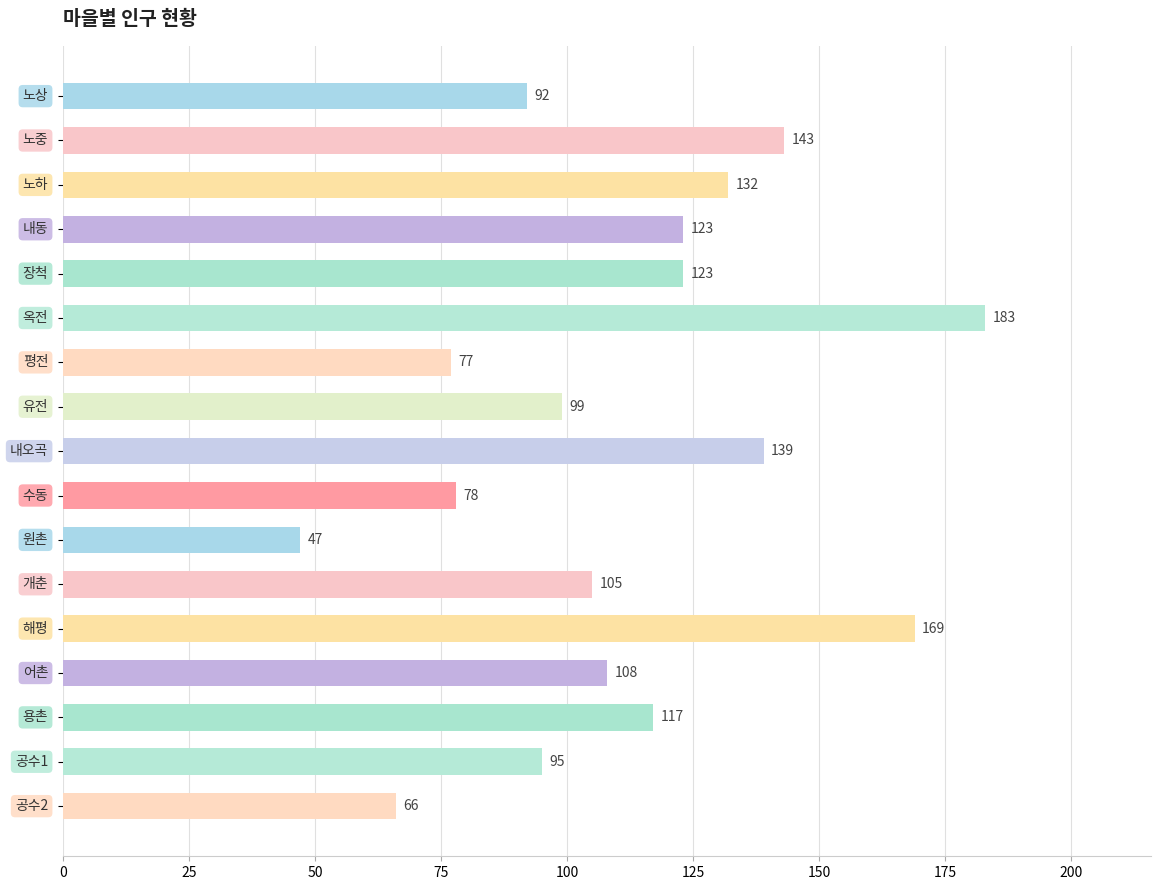

What is the minimum value shown in the chart?

47